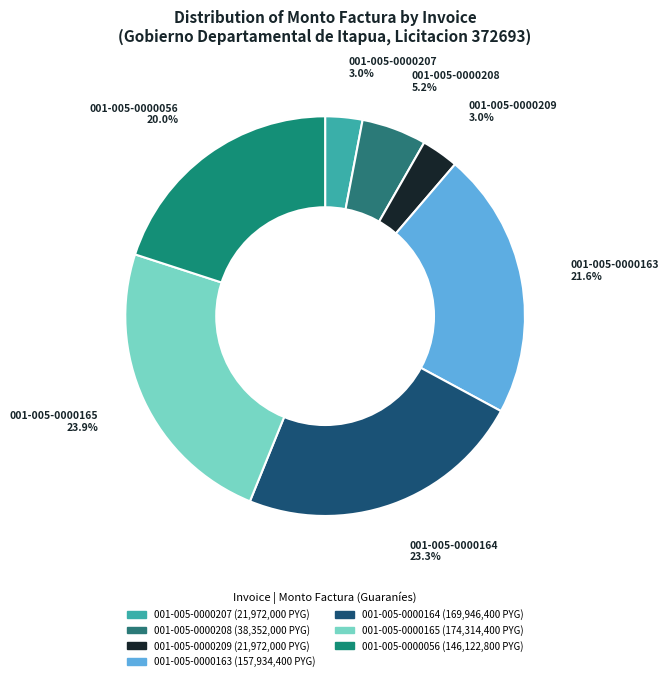

To the nearest percent, what portion does 001-005-0000164 represent?

23%